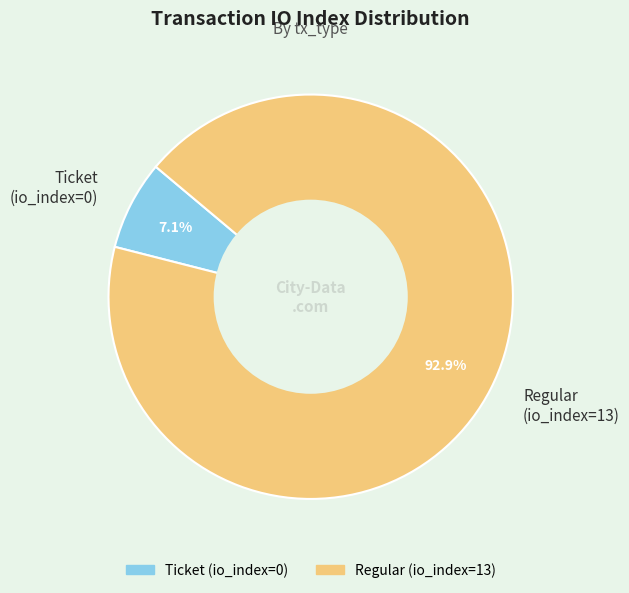

Rank the categories by value from lowest to highest.

Ticket (io_index=0), Regular (io_index=13)